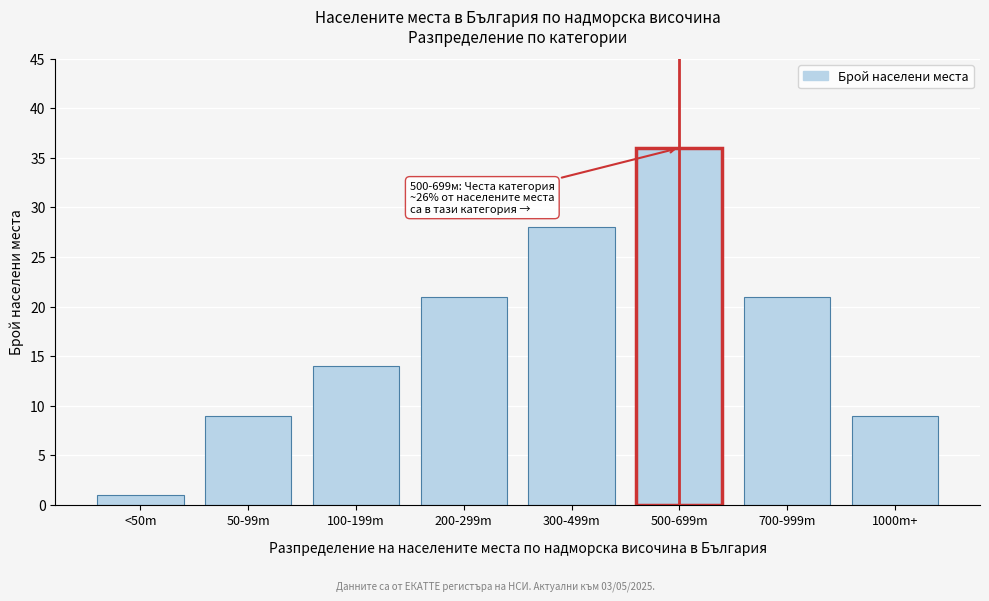

Reading right to left, what are all the values shown in this chart?

1000m+=9	700-999m=21	500-699m=36	300-499m=28	200-299m=21	100-199m=14	50-99m=9	<50m=1